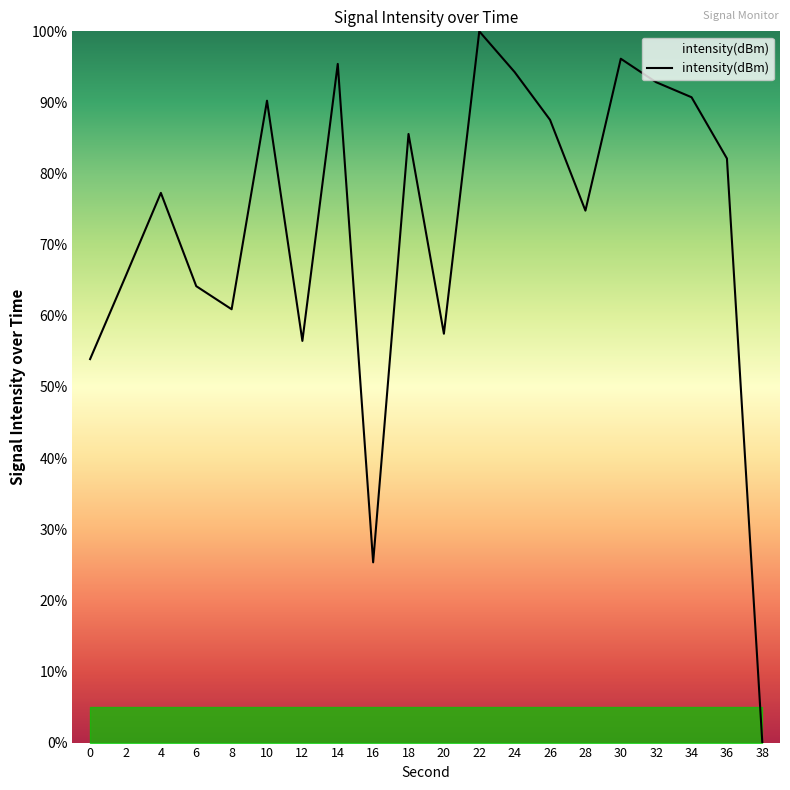

At which category does the chart reach its minimum across all series?

38